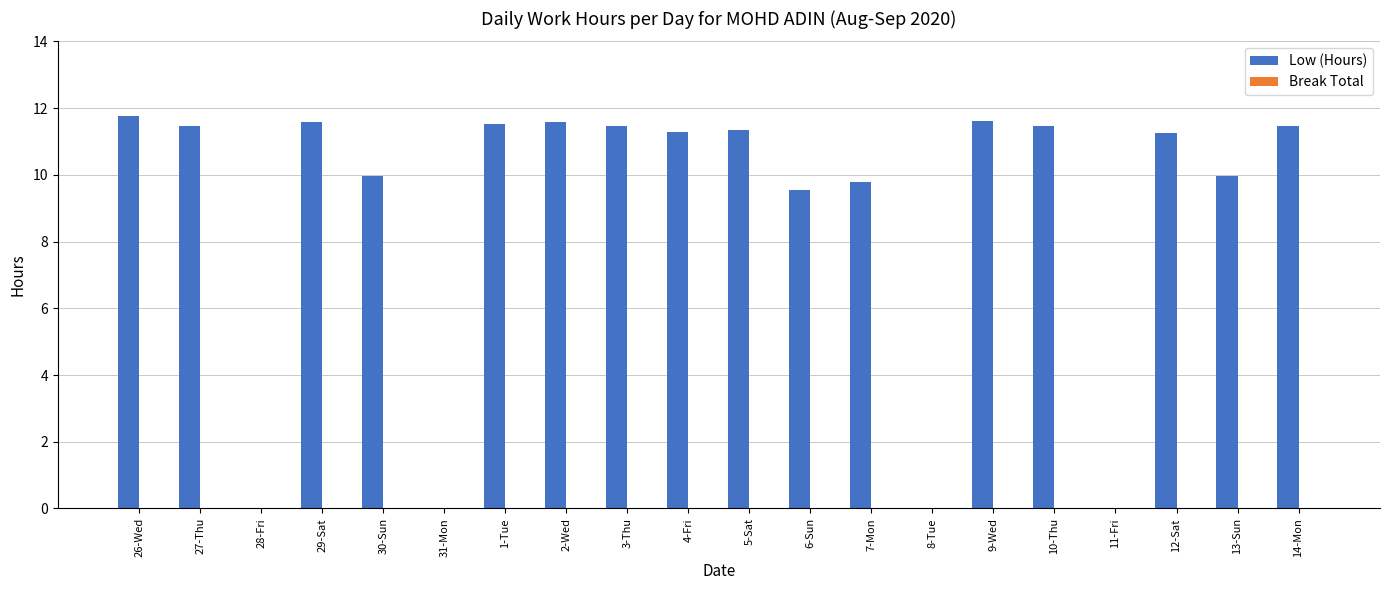

What is the maximum value shown in the chart?

11.8